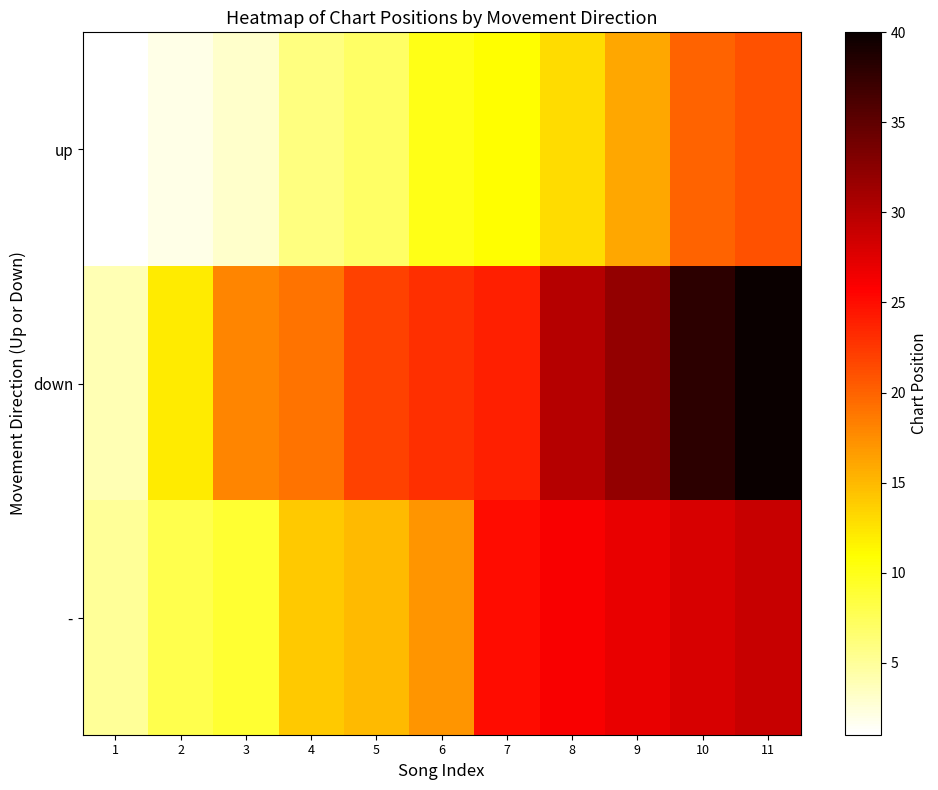

Reading left to right, transcribe all the data shown in this chart.

up: 1=1	2=2	3=3	4=6	5=7	6=10	7=11	8=13	9=16	10=20	11=21
down: 1=4	2=12	3=18	4=19	5=22	6=23	7=24	8=30	9=32	10=38	11=40
-: 1=5	2=8	3=9	4=14	5=15	6=17	7=25	8=26	9=27	10=28	11=29